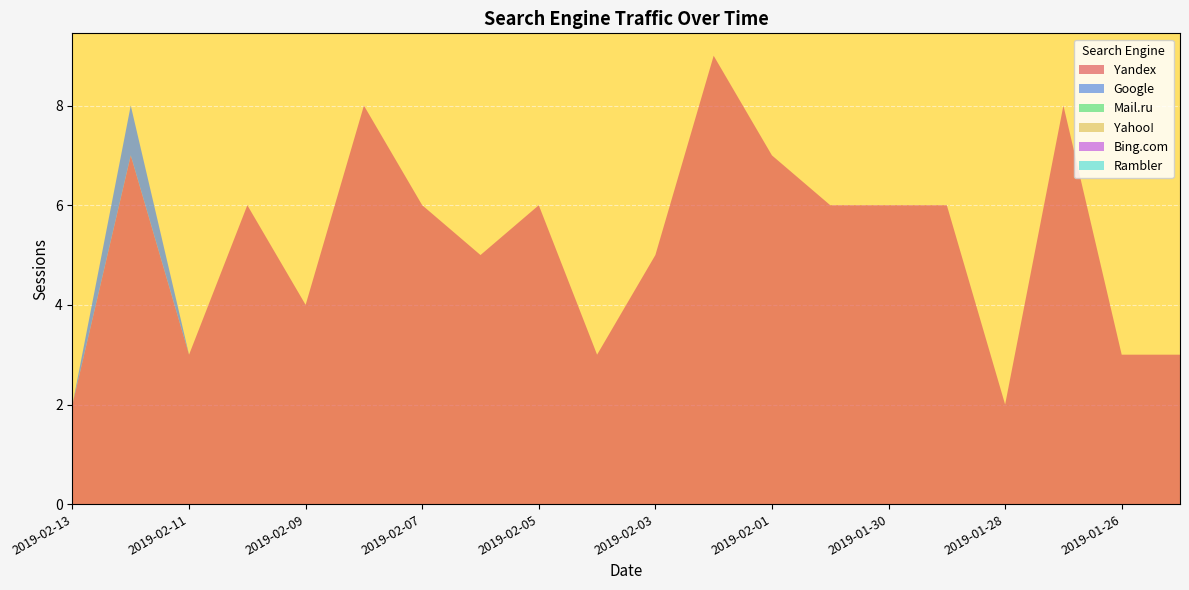

Reading left to right, what are all the values shown in this chart?

Yandex: 2	7	3	6	4	8	6	5	6	3	5	9	7	6	6	6	2	8	3	3
Google: 0	1	0	0	0	0	0	0	0	0	0	0	0	0	0	0	0	0	0	0
Mail.ru: 0	0	0	0	0	0	0	0	0	0	0	0	0	0	0	0	0	0	0	0
Yahoo!: 0	0	0	0	0	0	0	0	0	0	0	0	0	0	0	0	0	0	0	0
Bing.com: 0	0	0	0	0	0	0	0	0	0	0	0	0	0	0	0	0	0	0	0
Rambler: 0	0	0	0	0	0	0	0	0	0	0	0	0	0	0	0	0	0	0	0